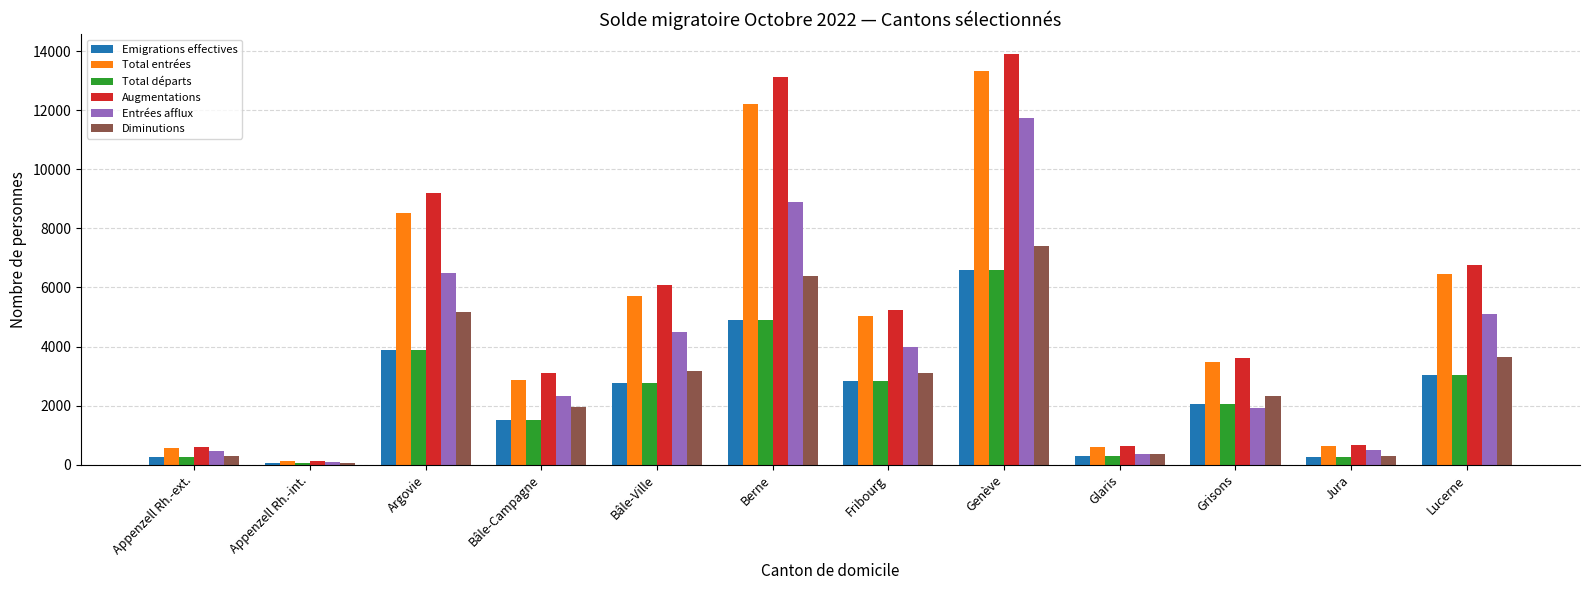

Where does the Augmentations series first go above 5232?

Argovie